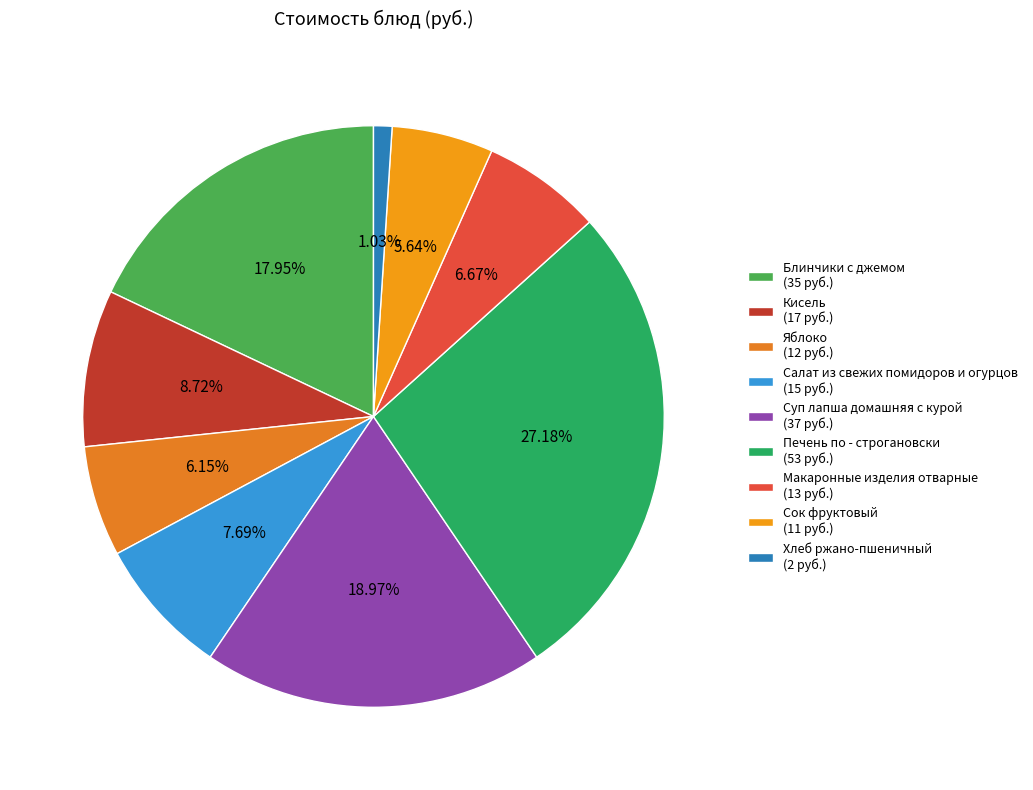

Is Сок фруктовый the majority of the pie?

No